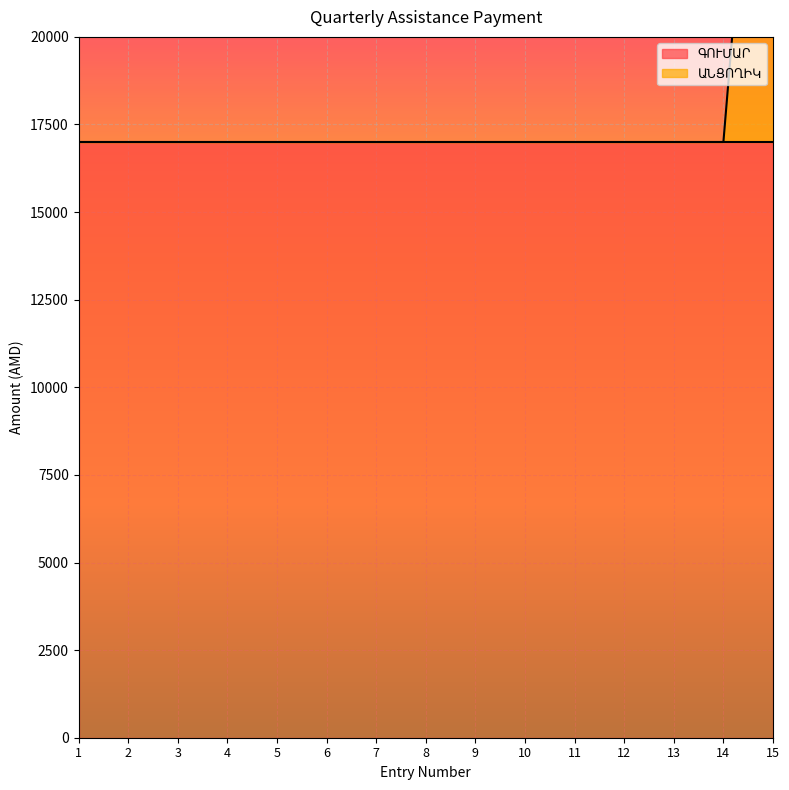

What is the sum of the values at 13 and 12?

34000